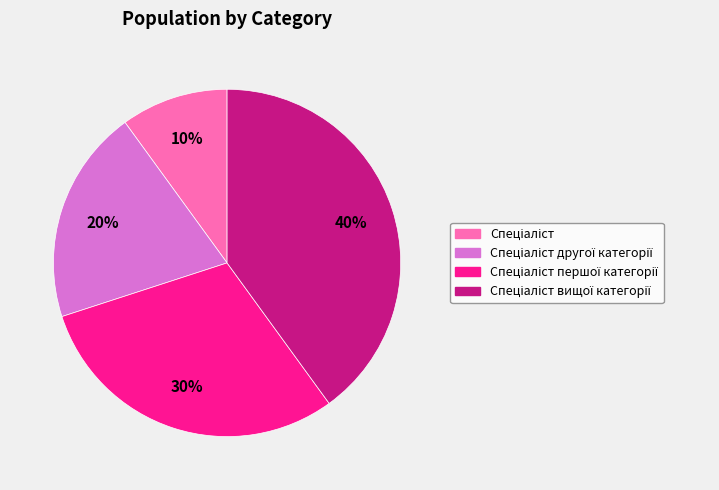

To the nearest percent, what is the difference between the largest and smallest slice percentages?

30%